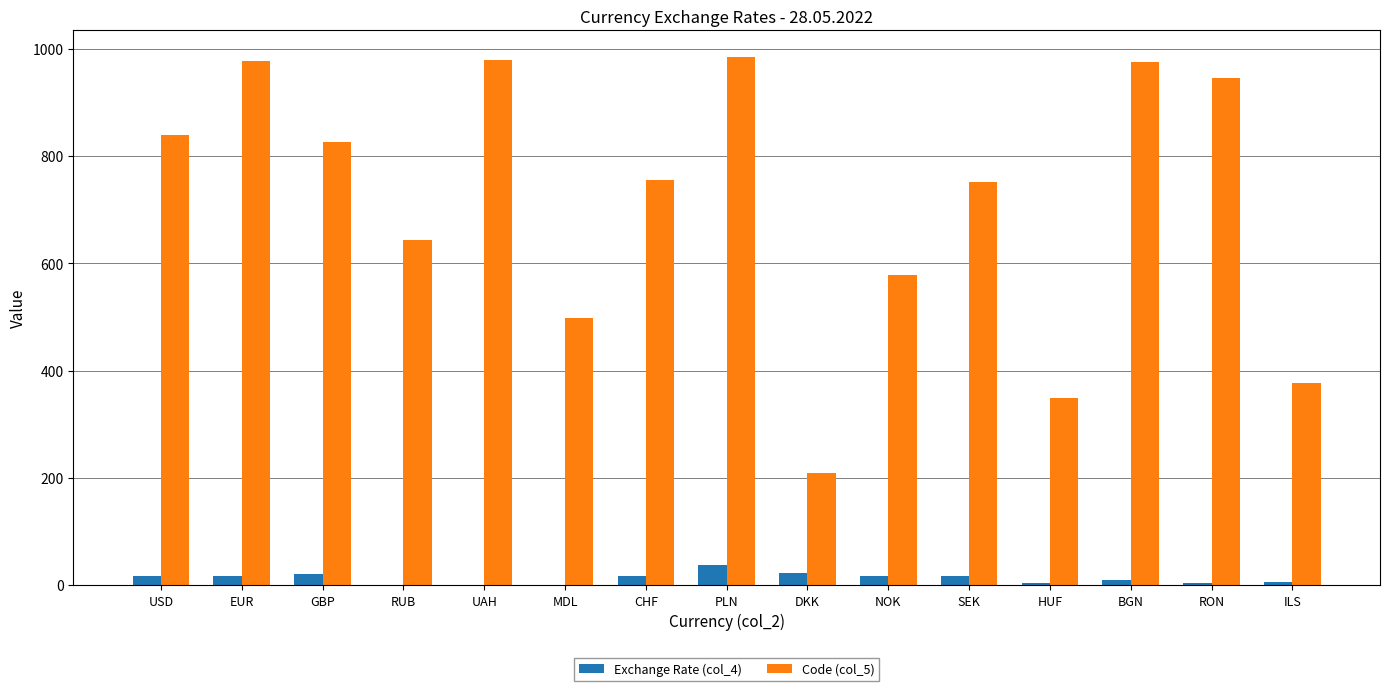

Where is Code (col_5) nearest to the value 596?

NOK